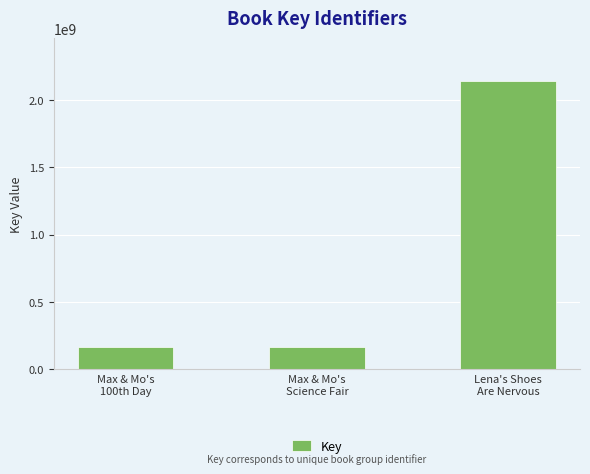

Which label corresponds to the largest value in the chart?

Lena's Shoes
Are Nervous